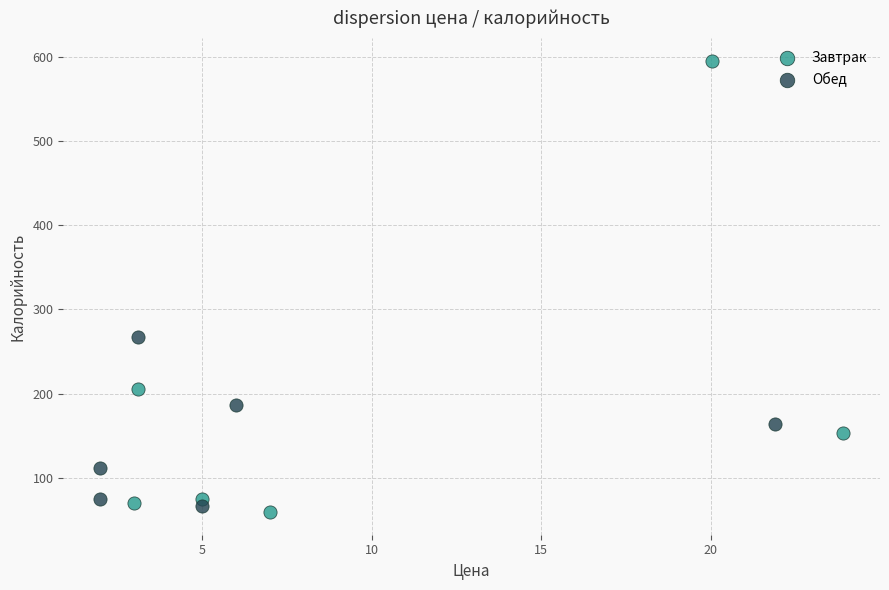

Which series contains the lowest Y value?

Завтрак